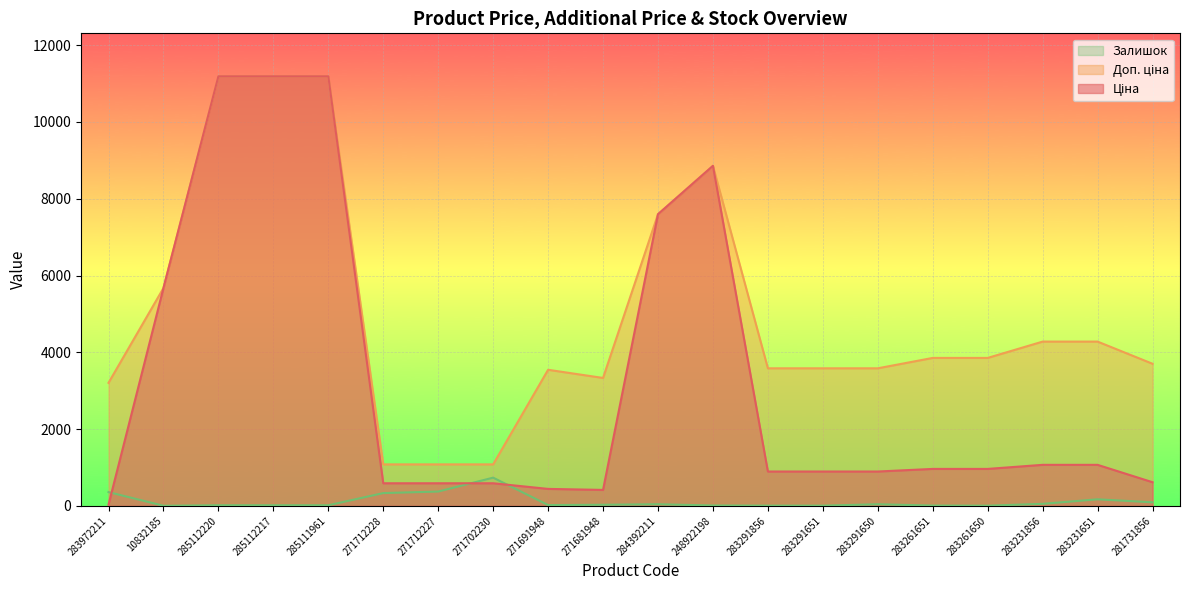

What is the total value across all series at 283231651?

5520.9